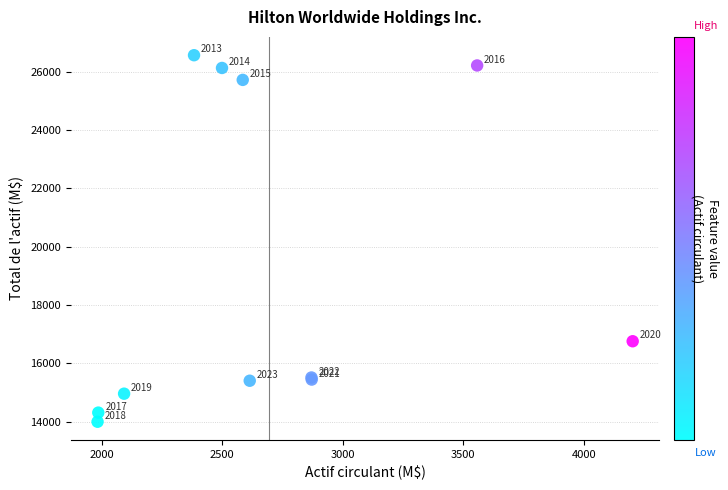

What Y value in the scatter plot is closest to 20278?

16755